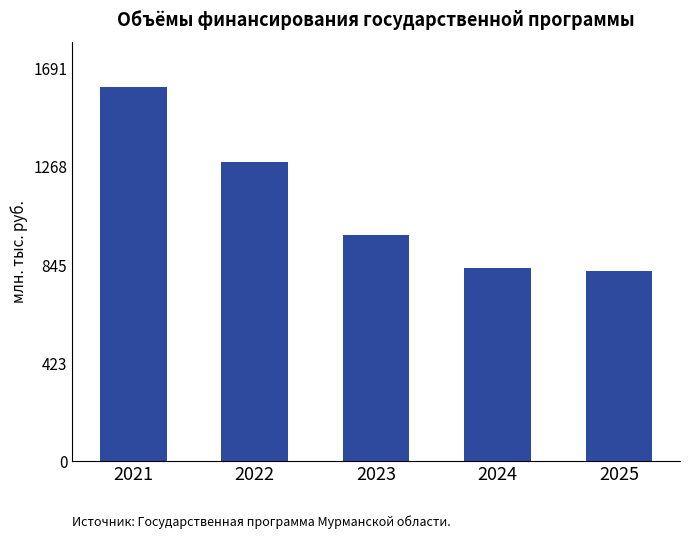

Are the bars horizontal?

No